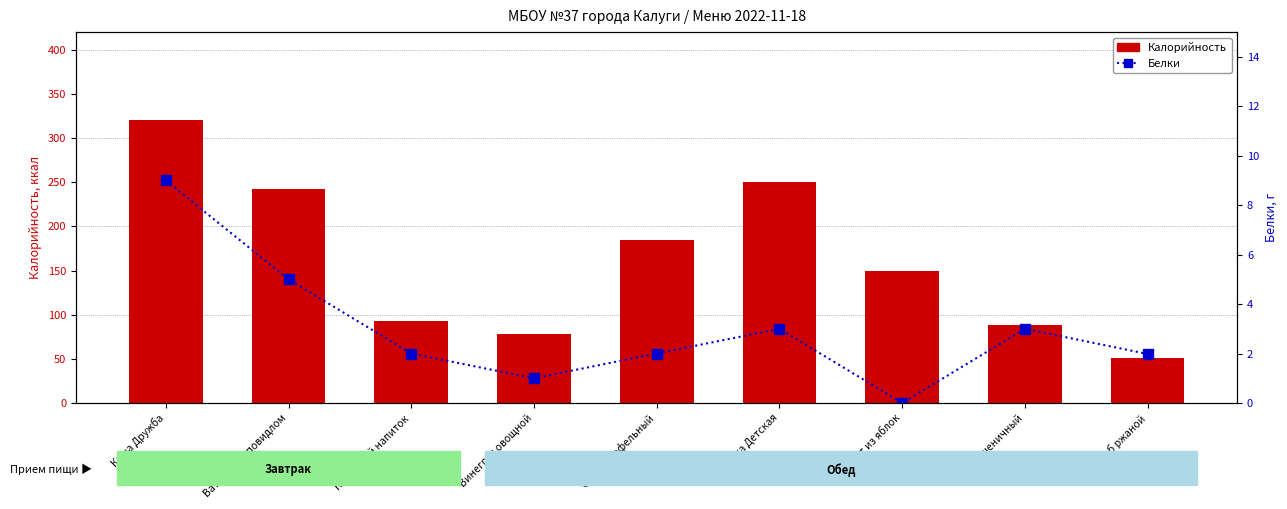

Which has a higher value, Ватрушка с повидлом or Хлеб пшеничный?

Ватрушка с повидлом